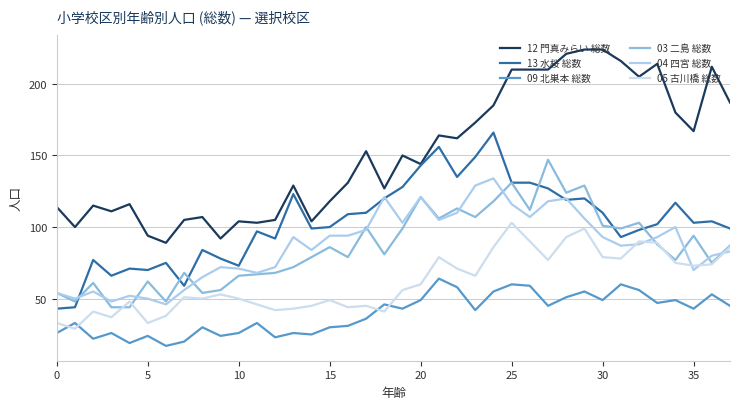

At which label does 13 水桜 総数 first exceed 103?

13